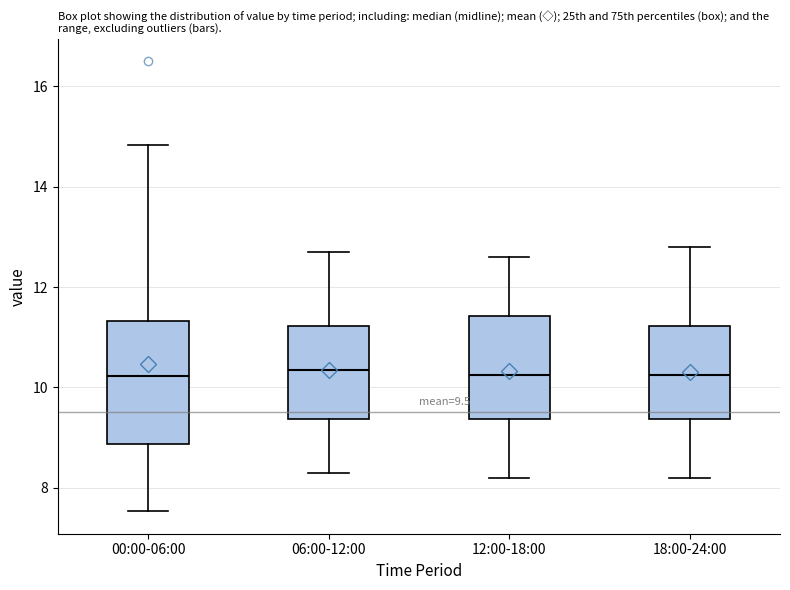

Comparing the boxes themselves (not the whiskers), which one is the tallest?

00:00-06:00